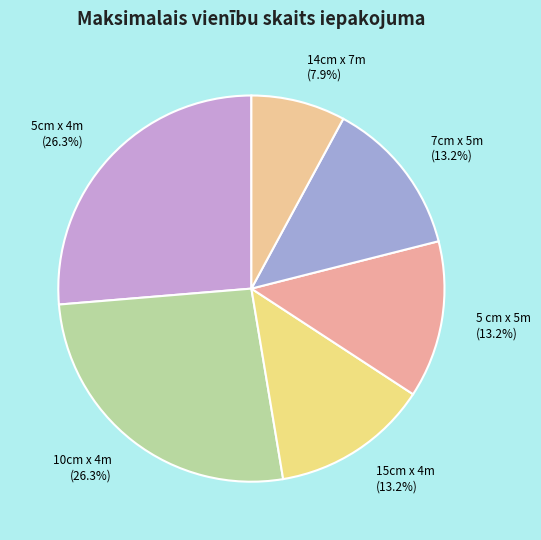

Which slice is the smallest?

14cm x 7m